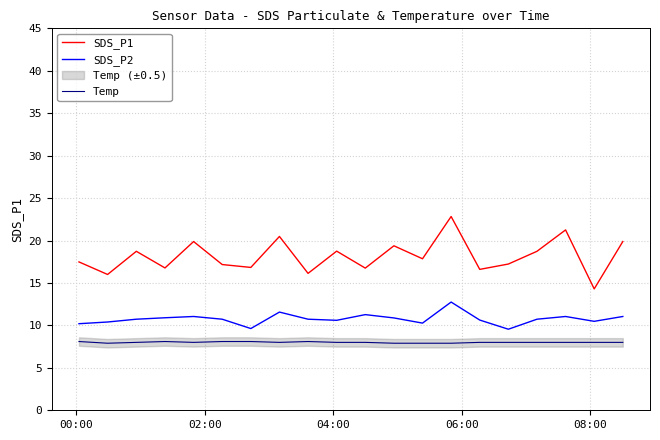

How many lines are shown in the chart?

3